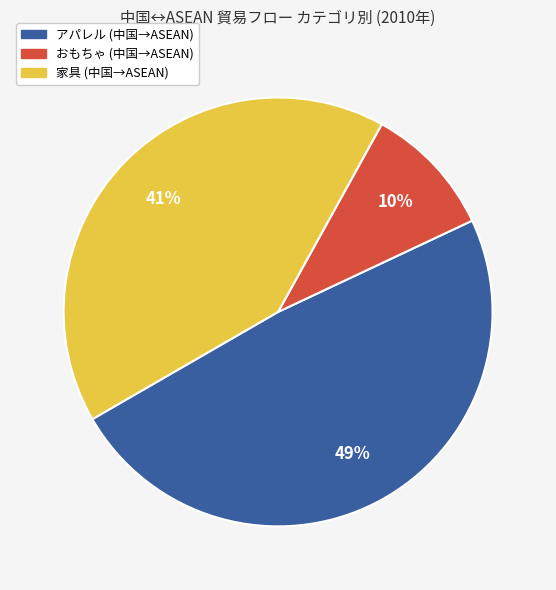

Do 家具 and アパレル together represent more than half of the pie?

Yes